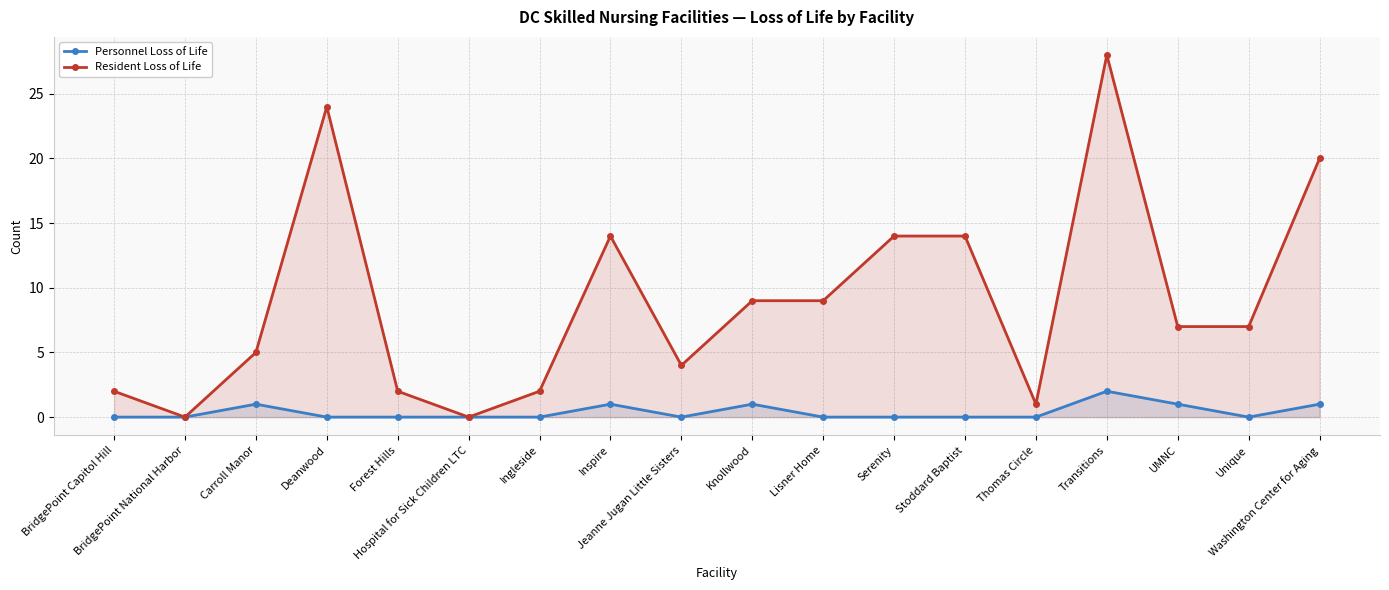

How many values in the Resident Loss of Life series are below 7?

8